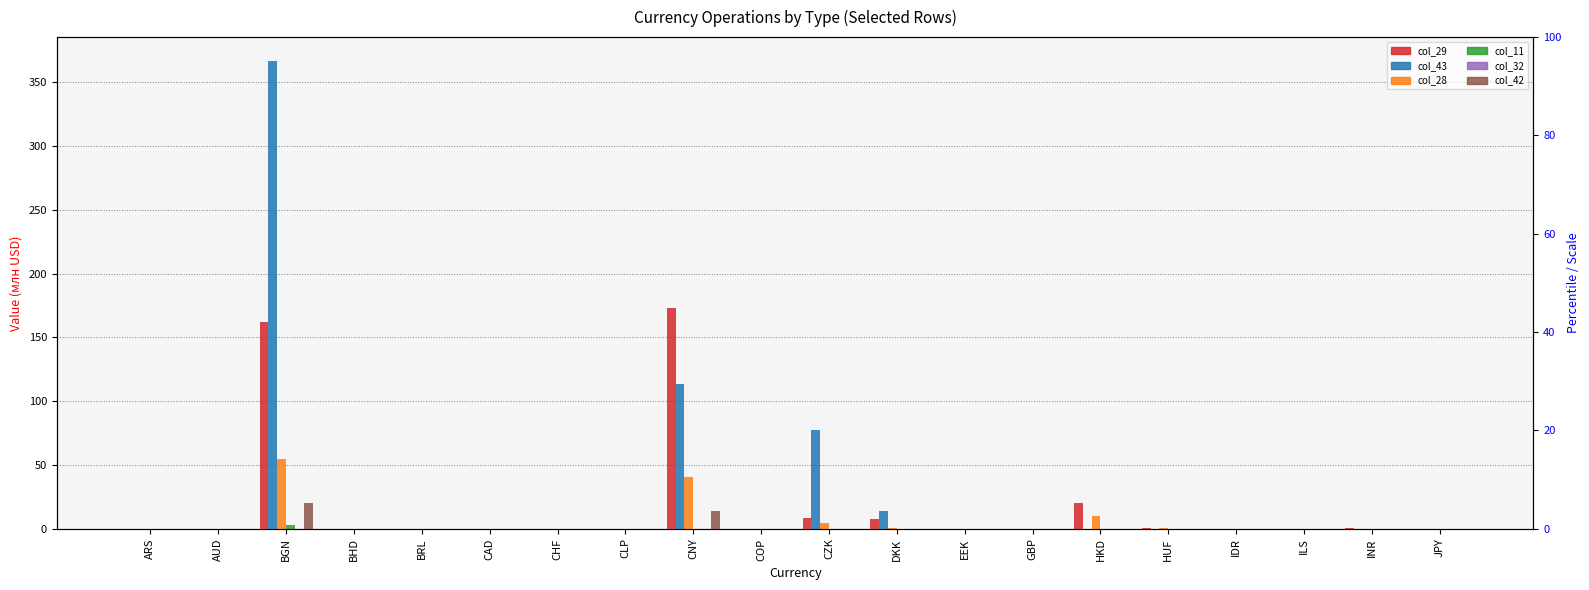

How many groups of bars are there?

20